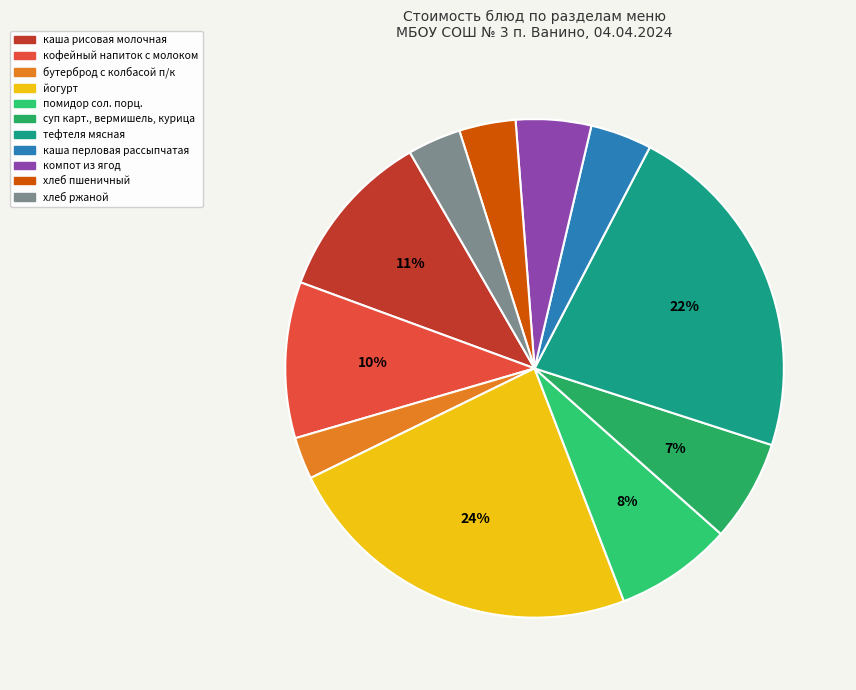

To the nearest percent, what is the difference between the помидор сол. порц. and каша рисовая молочная slice percentages?

3%